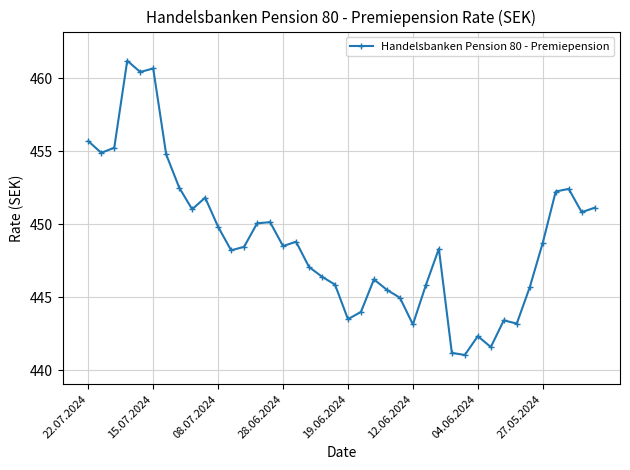

What is the maximum value shown in the chart?

461.2